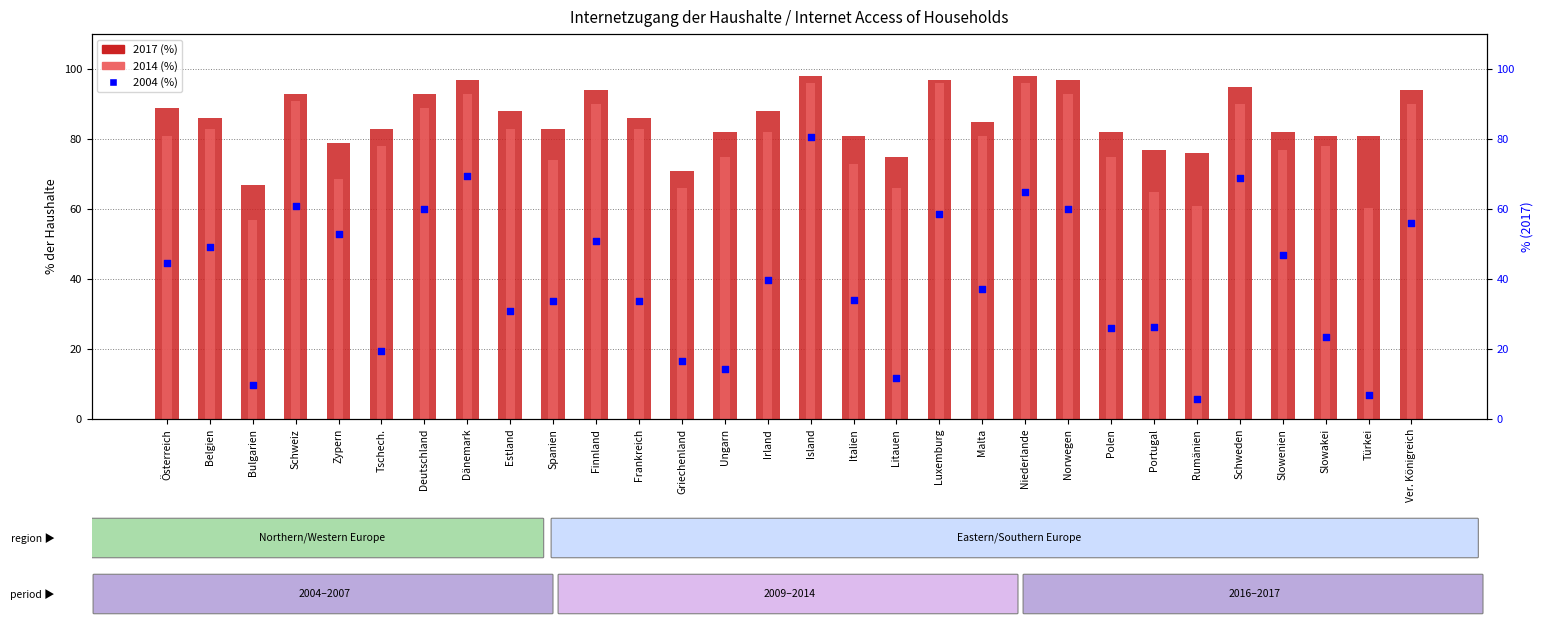

At which category is the sum across all series the highest?

Island